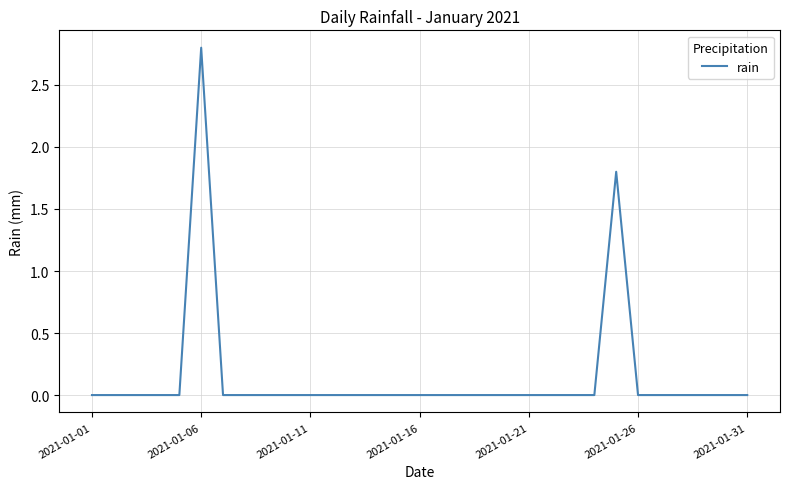

What is the greatest value displayed?

2.8